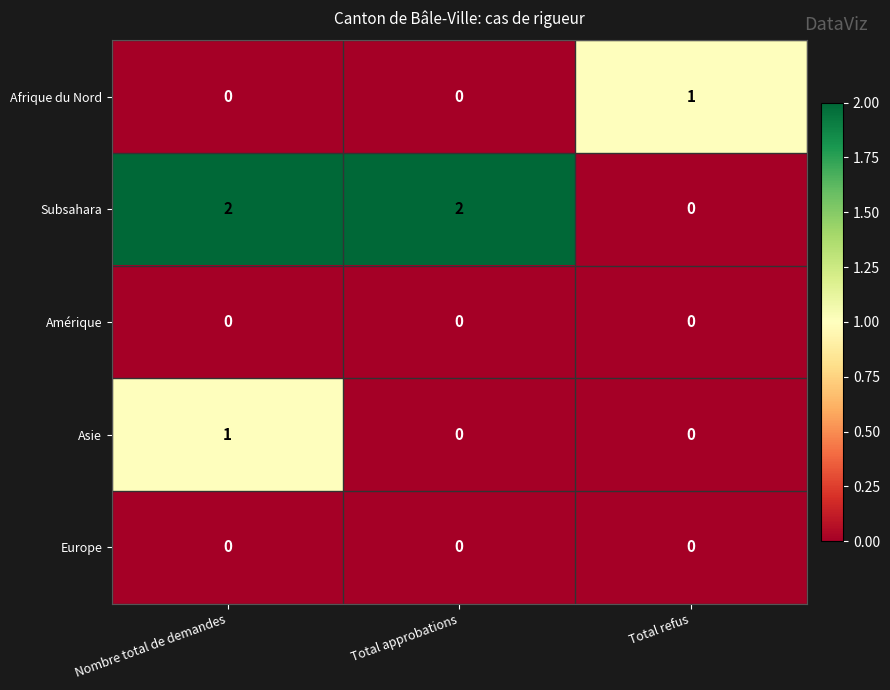

Count the number of data series in this chart.

5